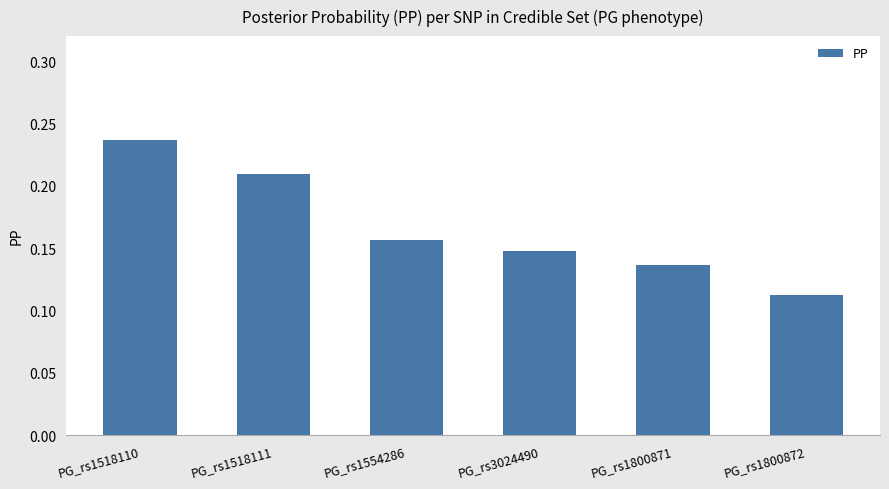

Count the values in the range 0 to 1.

6